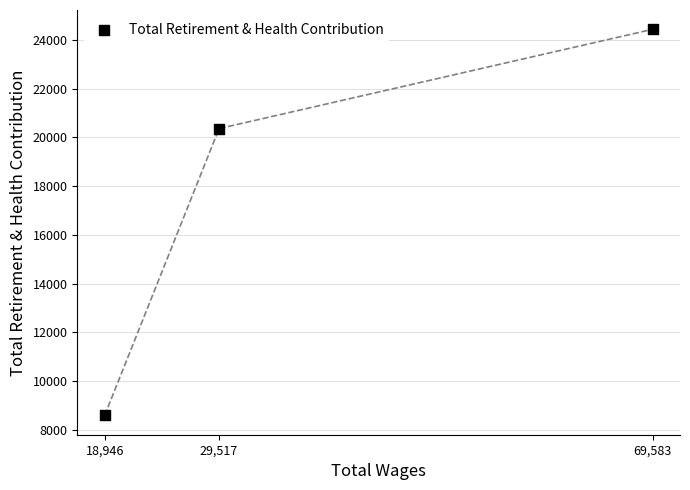

What is the average X value?

39349